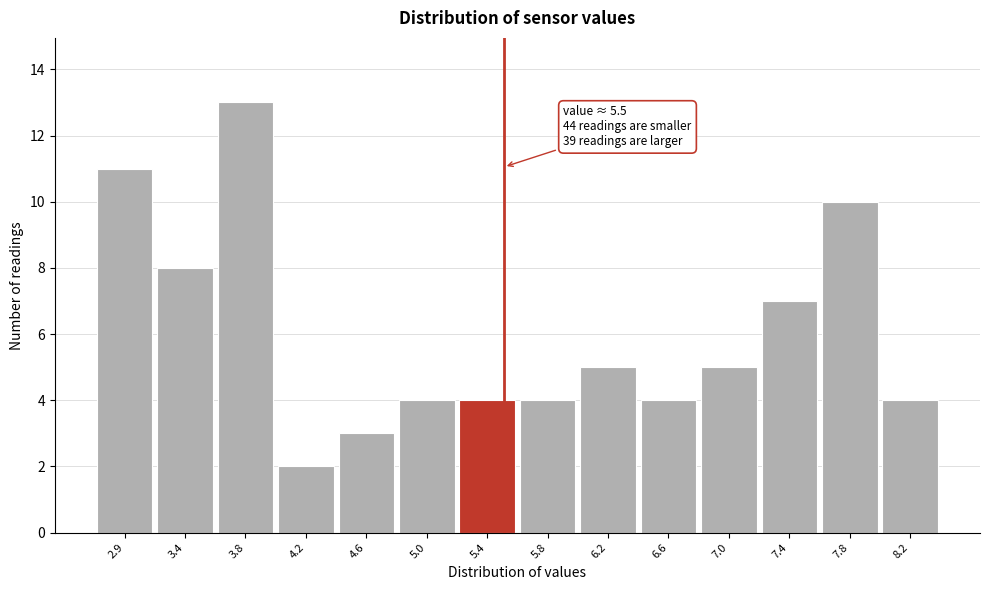

Over which range of the x-axis is the bar tallest?

3.55 to 3.95